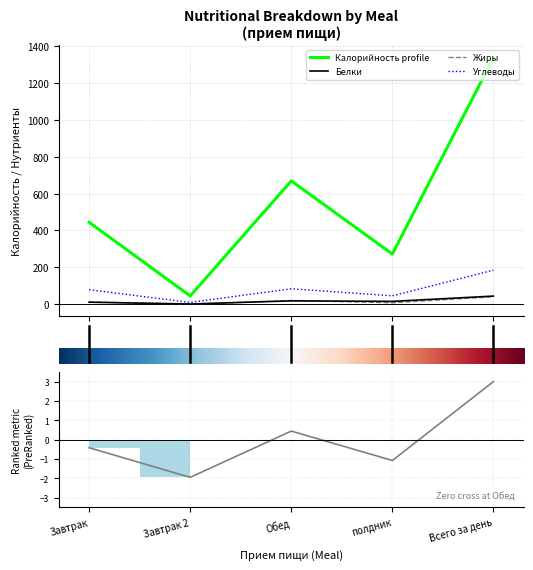

Is the value of Калорийность at Всего за день greater than the value of Углеводы at Обед?

No